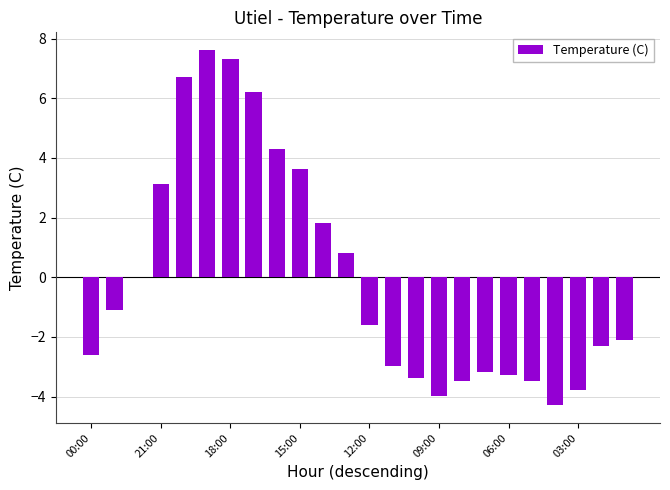

What is the greatest value displayed?

7.6